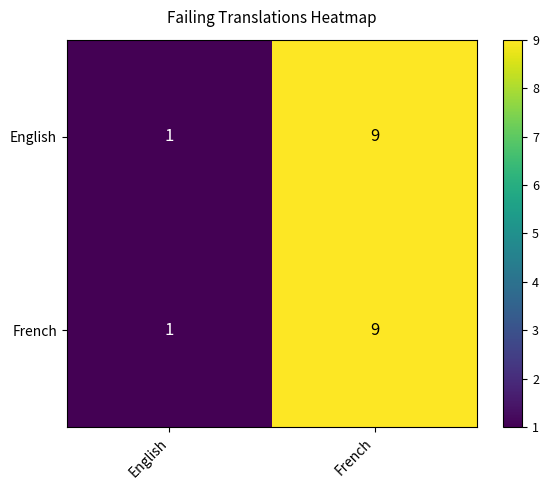

The English series shows 9 at French. True or false?

True